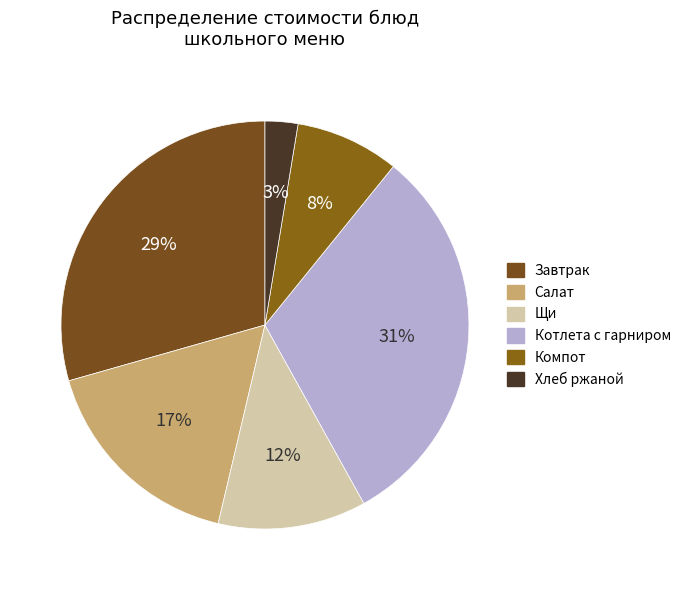

How many segments does this pie chart have?

6